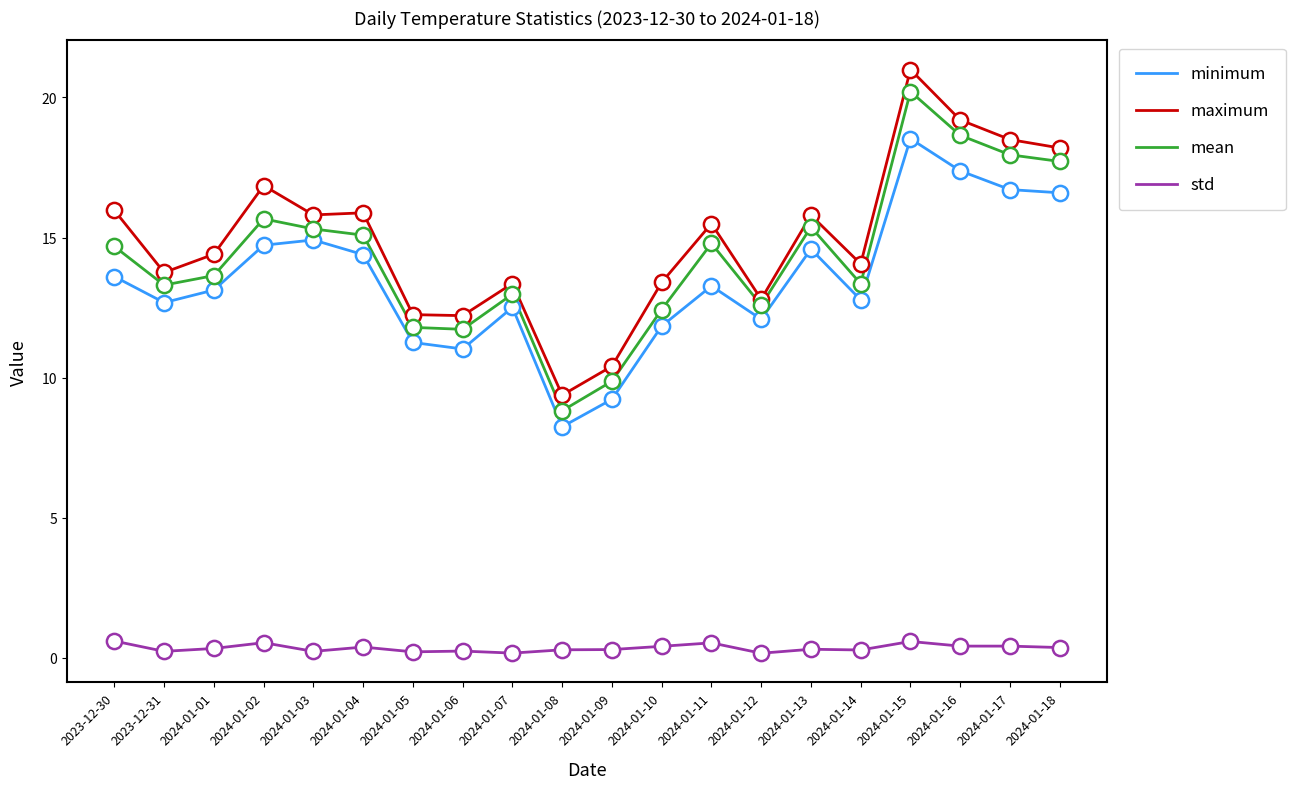

Which series changed the most between 2024-01-03 and 2024-01-08?

minimum